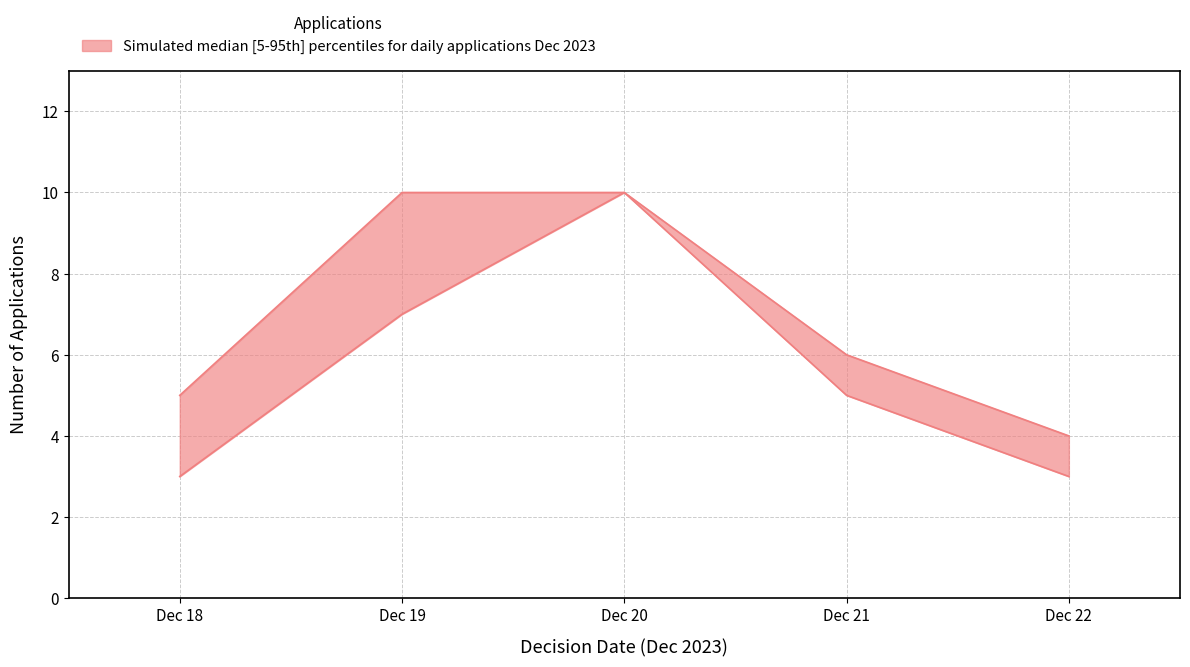

Is this an area chart (filled region under the line)?

No